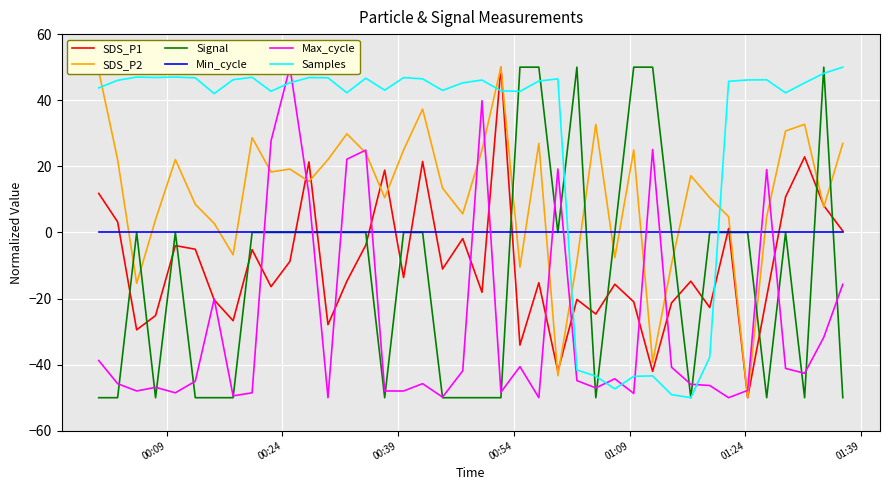

What is the smallest value displayed?

-50.0